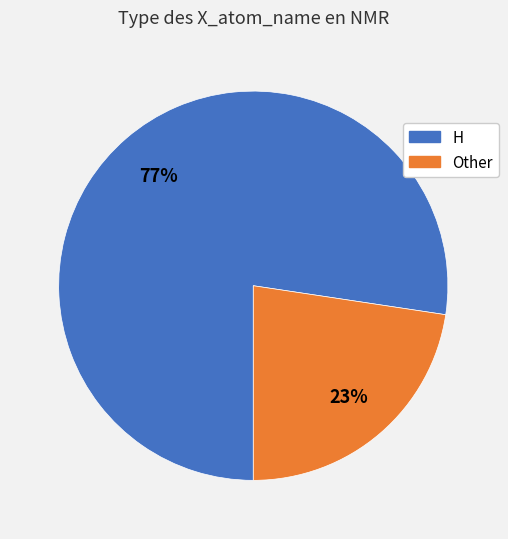

Does any single category account for the majority?

Yes